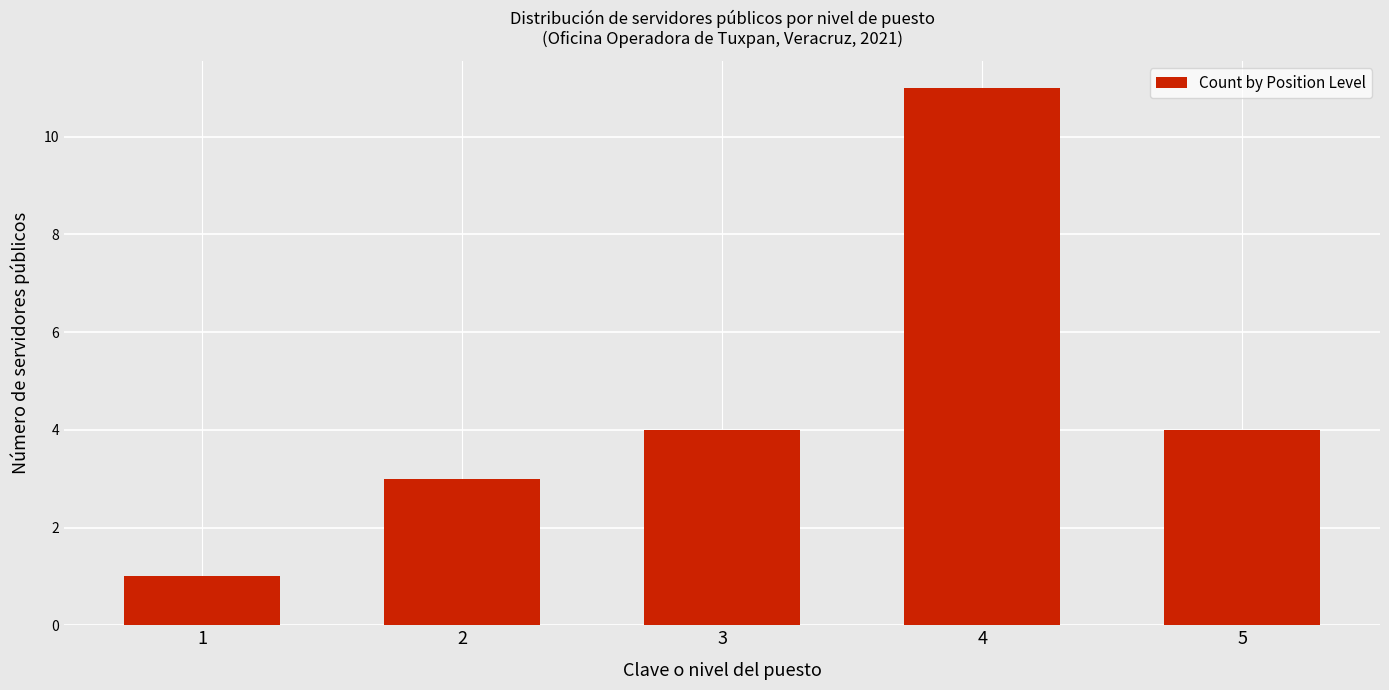

Between 2 and 5, which is larger?

5